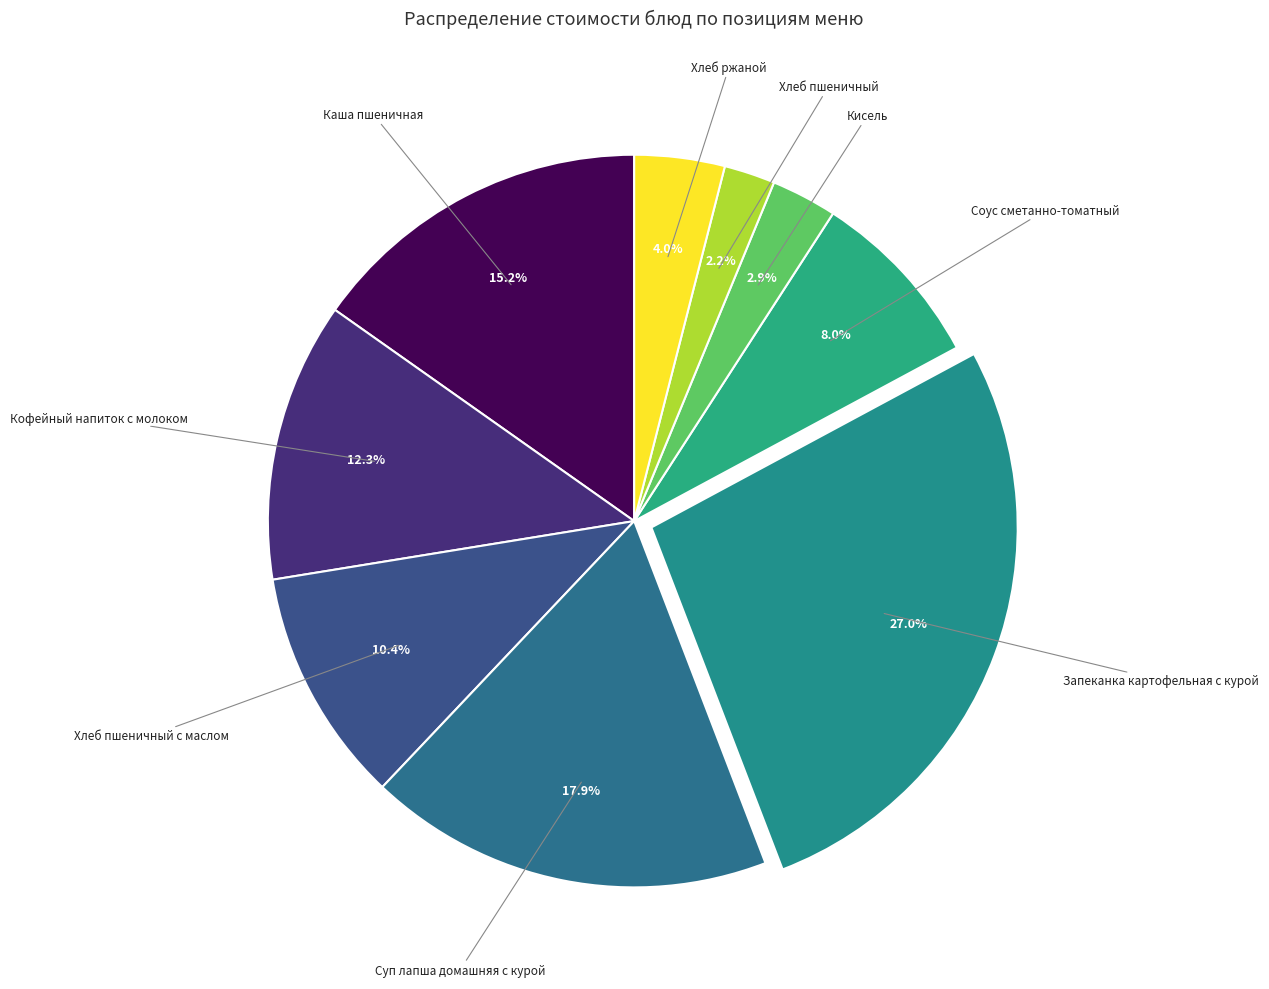

How many segments does this pie chart have?

9